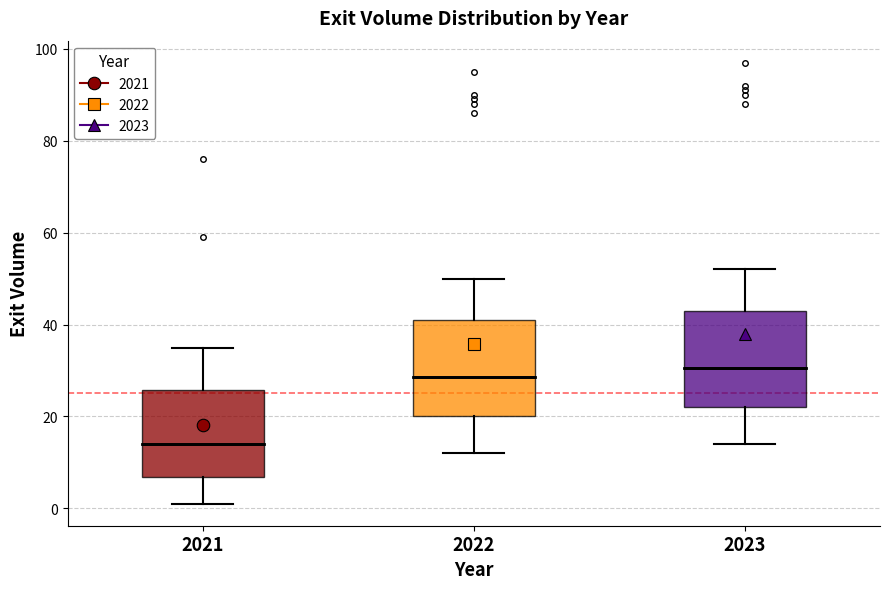

Which box's median line is the lowest?

2021